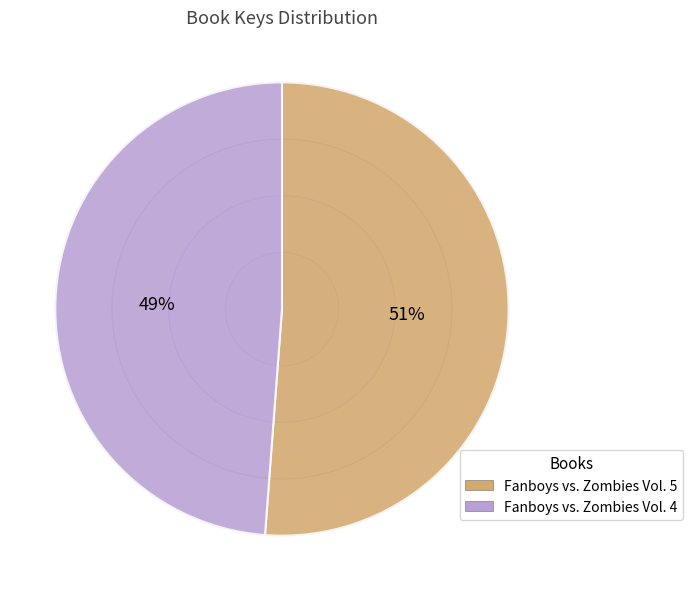

Is there any slice that represents more than half of the pie?

Yes